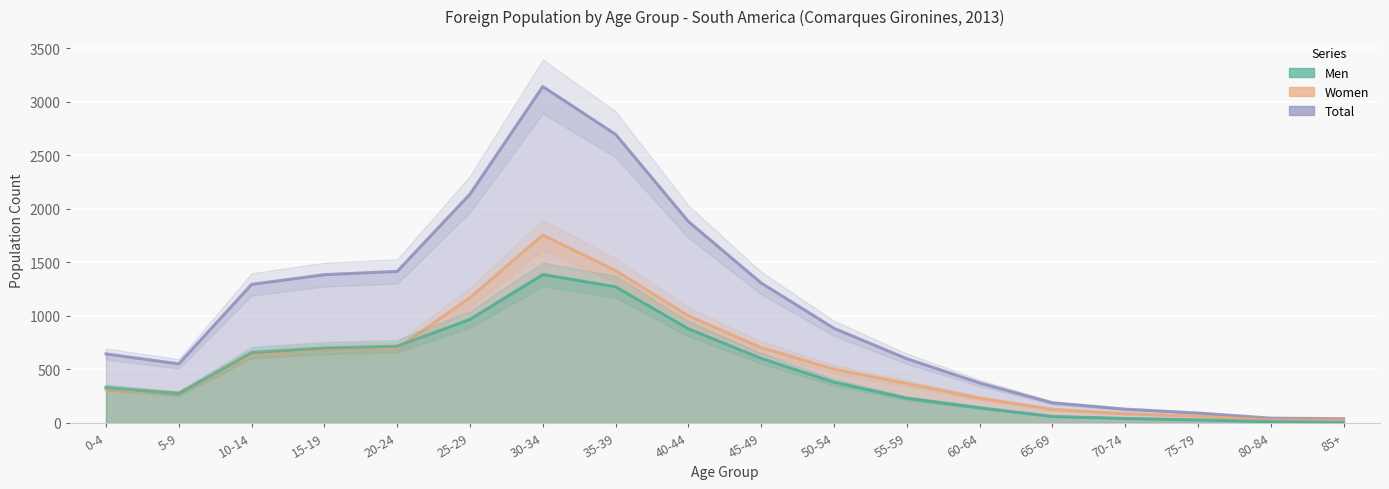

What is the maximum value for Men?

1386